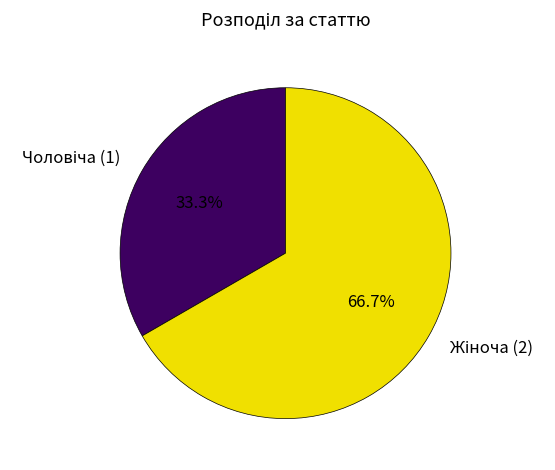

Is there a majority slice in this chart?

Yes